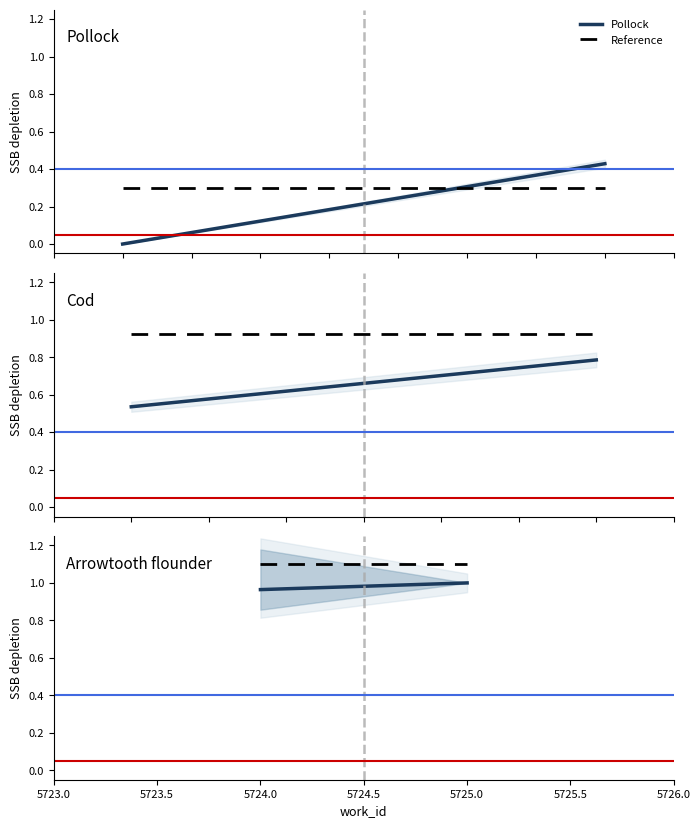

What is the sum of all Reference values?

2.2